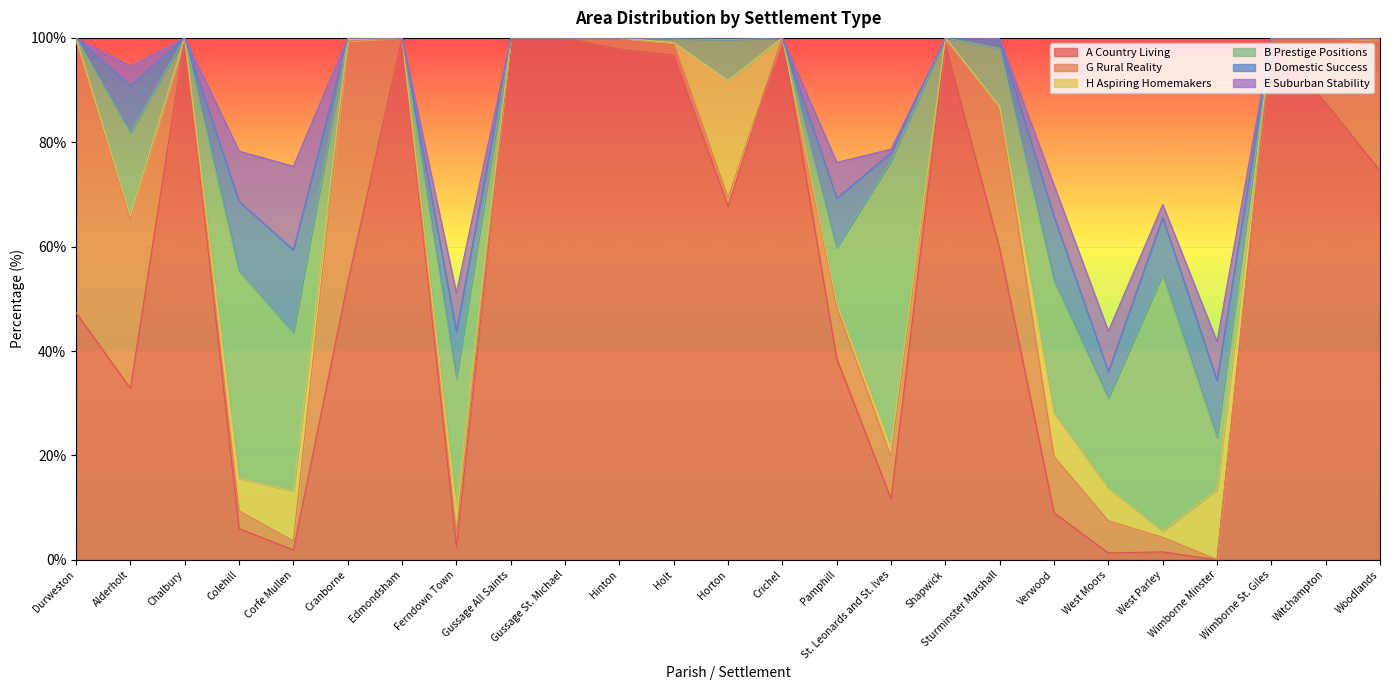

Rank the series by their maximum value, from highest to lowest.

A Country Living, B Prestige Positions, G Rural Reality, H Aspiring Homemakers, E Suburban Stability, D Domestic Success